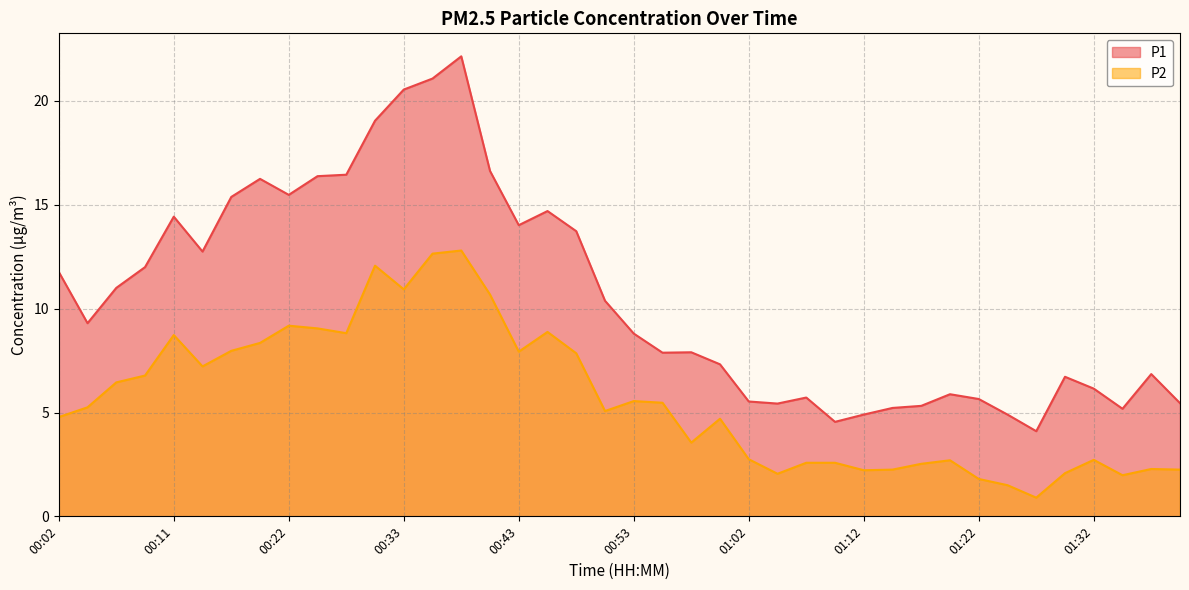

At which label is P2 closest to 6?

00:06